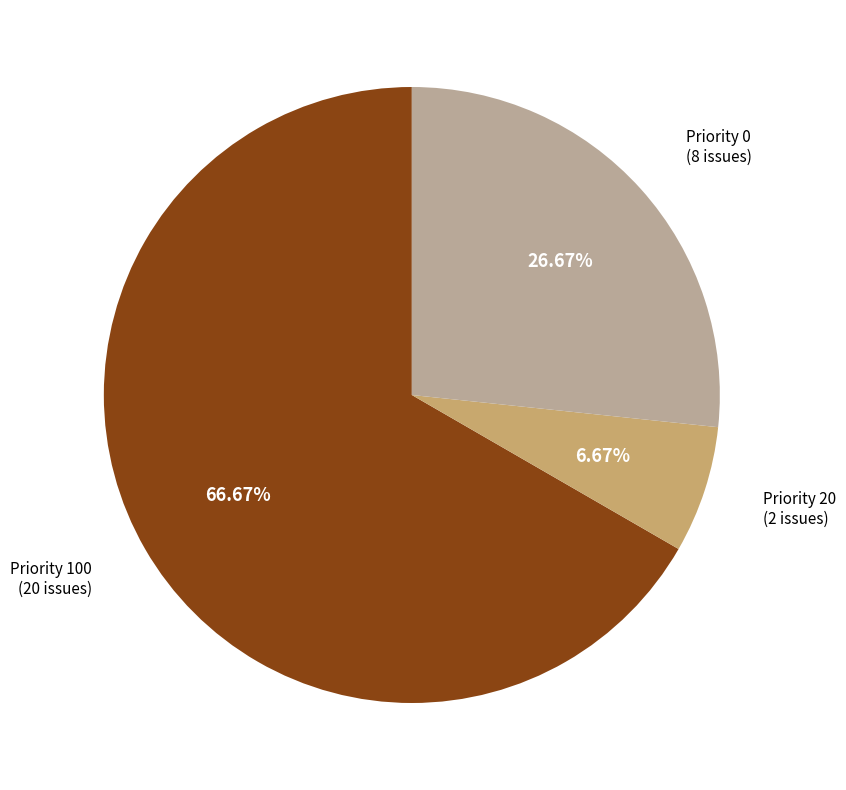

Do Priority 0 (8 issues) and Priority 100 (20 issues) together represent more than half of the pie?

Yes